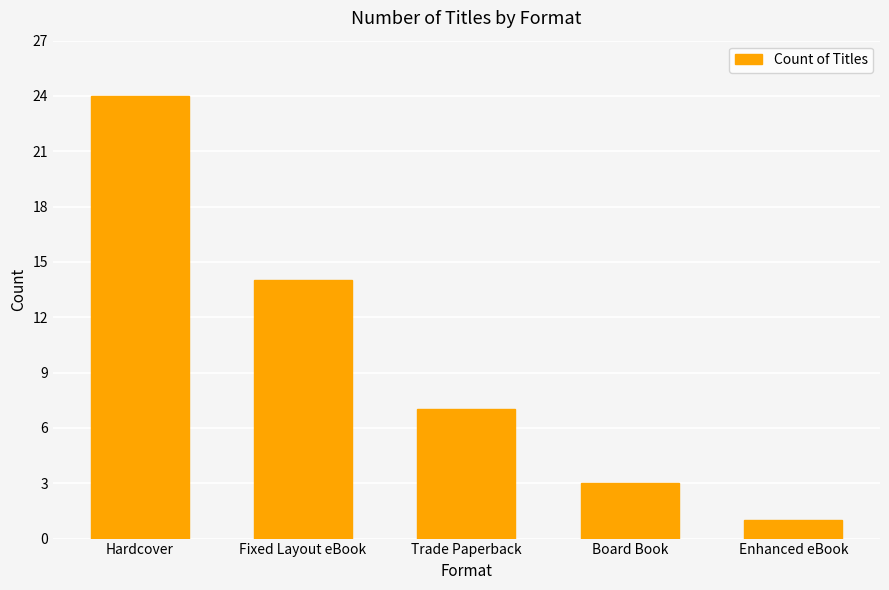

The chart shows a value of 18 at Fixed Layout eBook. True or false?

False